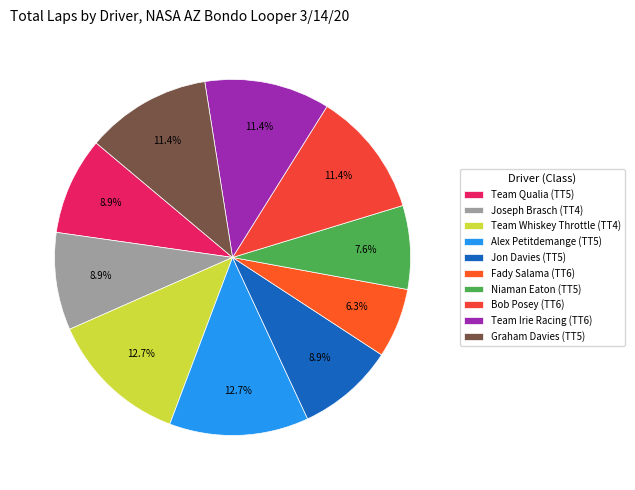

Is there any slice that represents more than half of the pie?

No